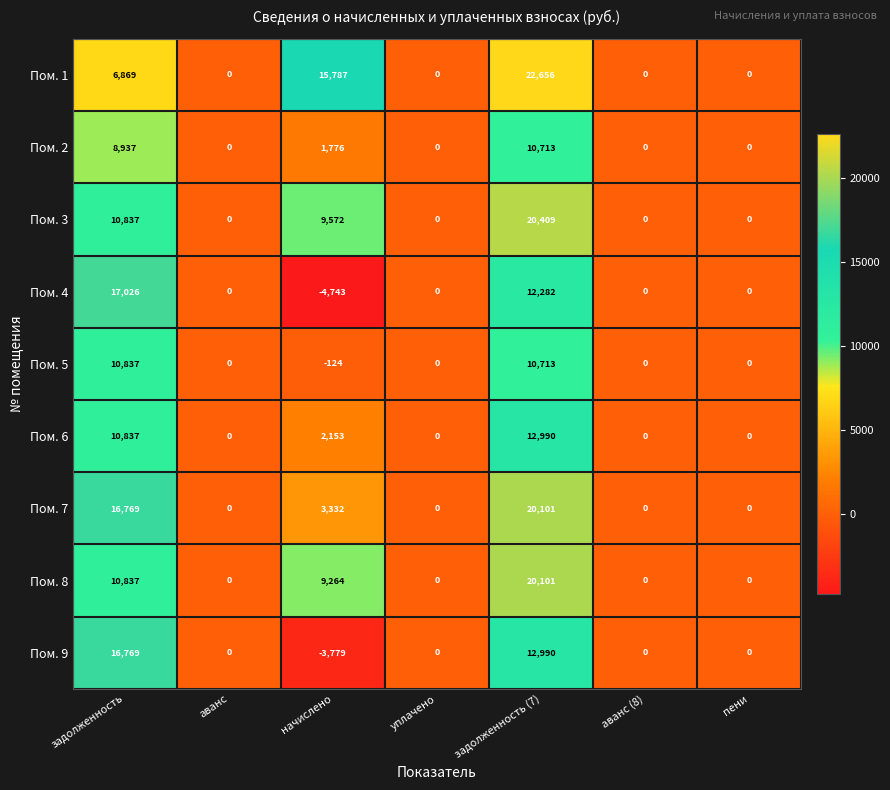

Is the value of Пом. 3 at задолженность greater than the value of Пом. 8 at уплачено?

Yes